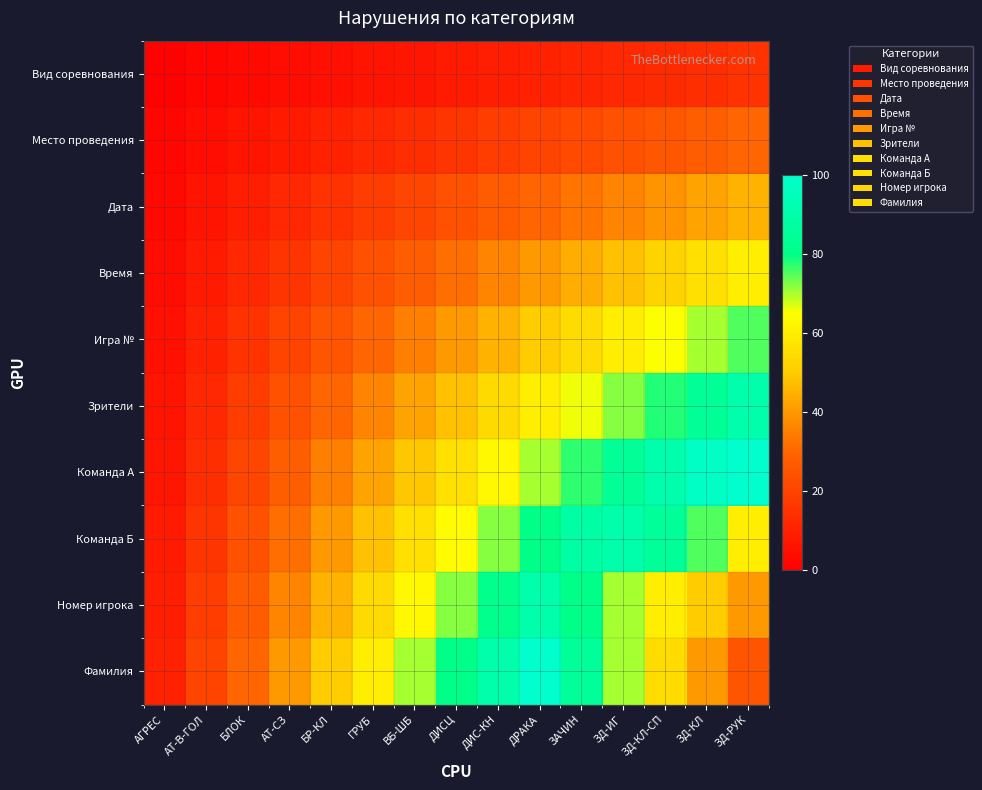

What is the difference between the highest and lowest values at БЛОК?

27